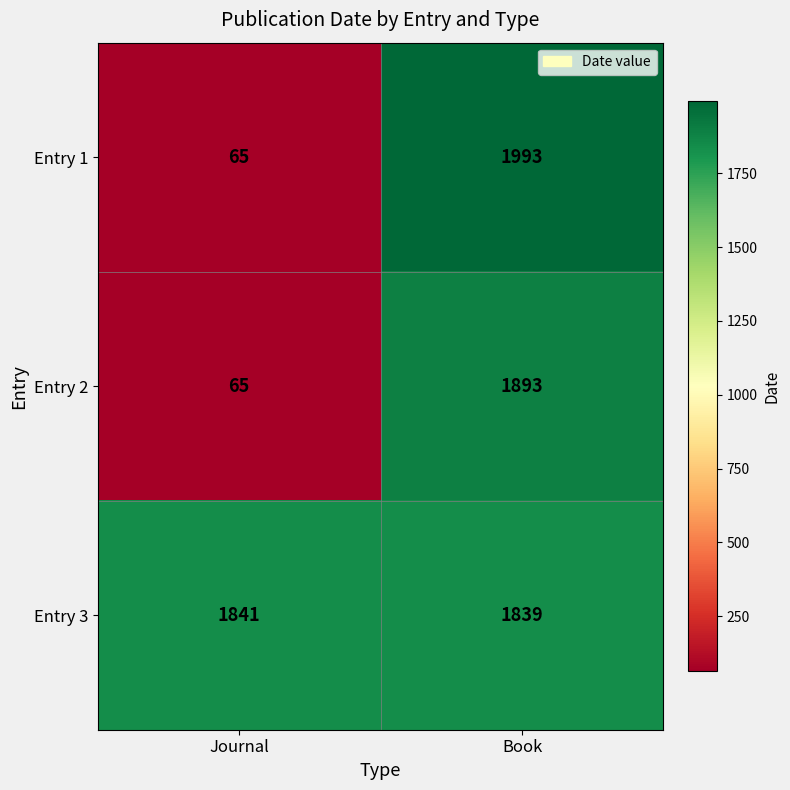

At which label is Entry 2 closest to 979?

Journal